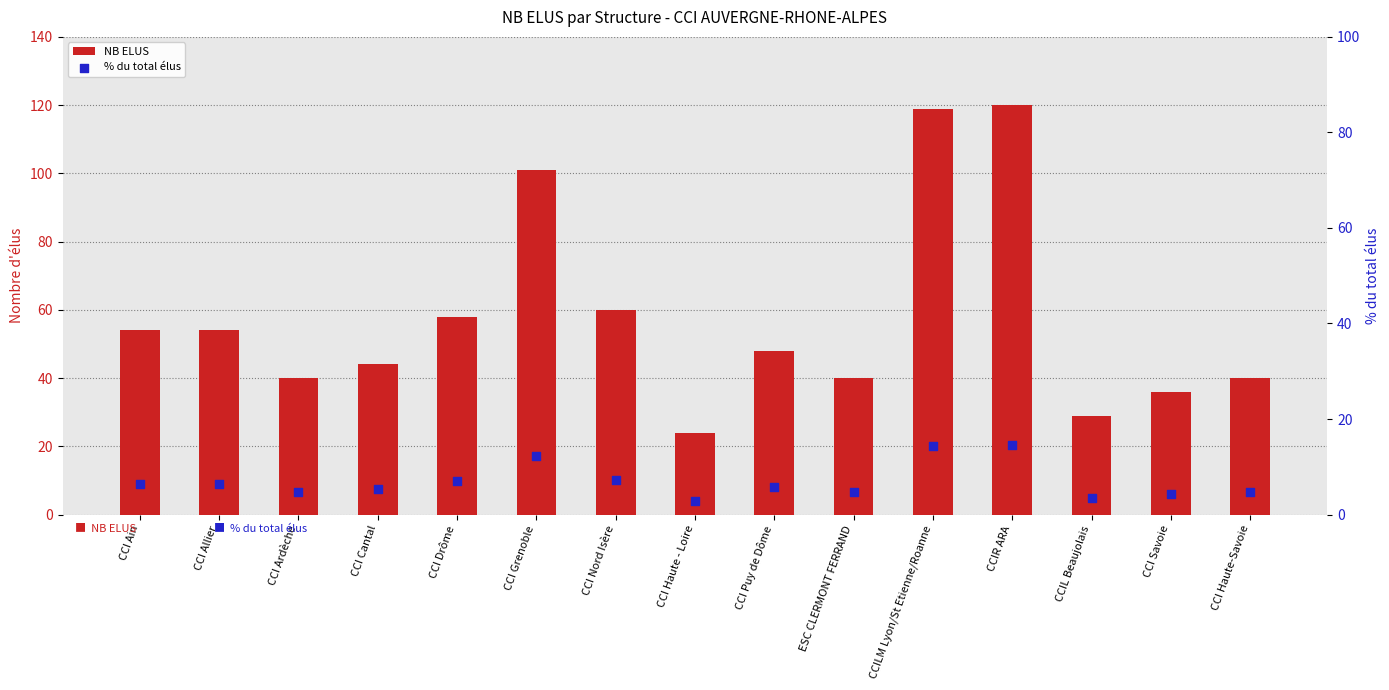

At how many categories does at least one series exceed 93?

3